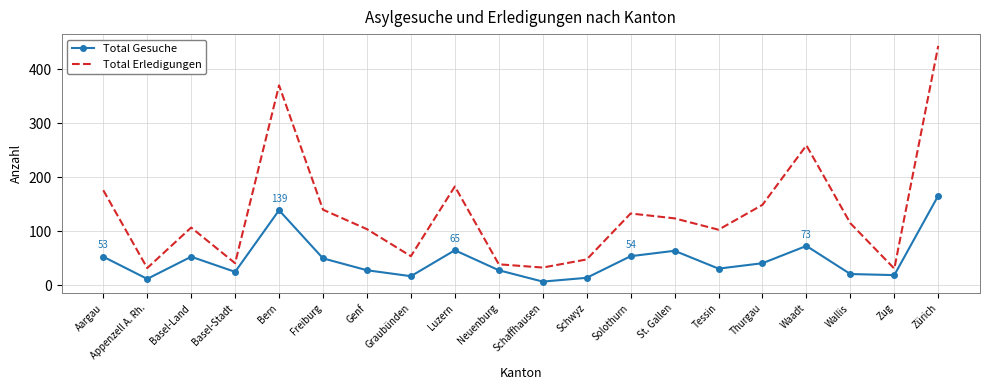

True or false: Total Erledigungen and Total Gesuche cross at least once.

False